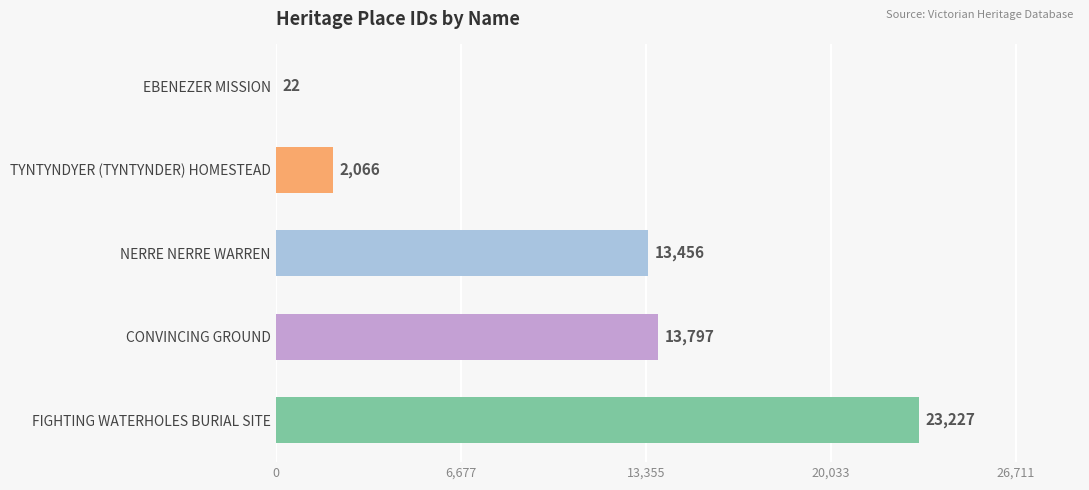

The value at NERRE NERRE WARREN is 19212. True or false?

False